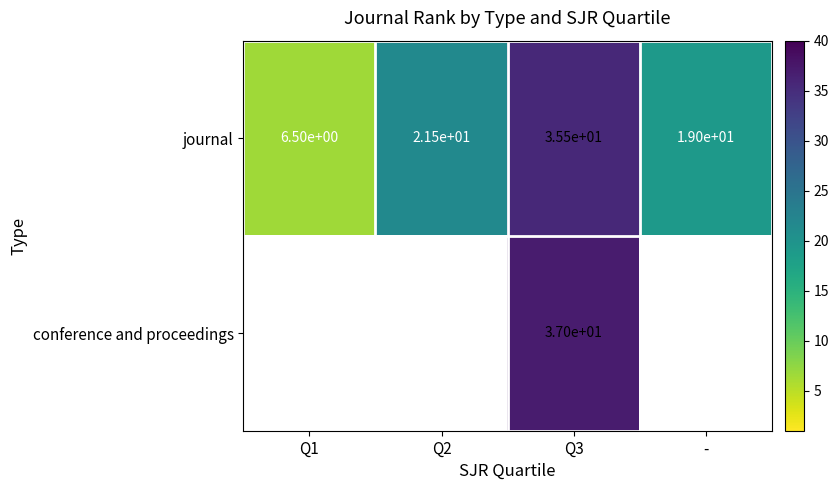

The value of journal at Q1 is 10.0. True or false?

False